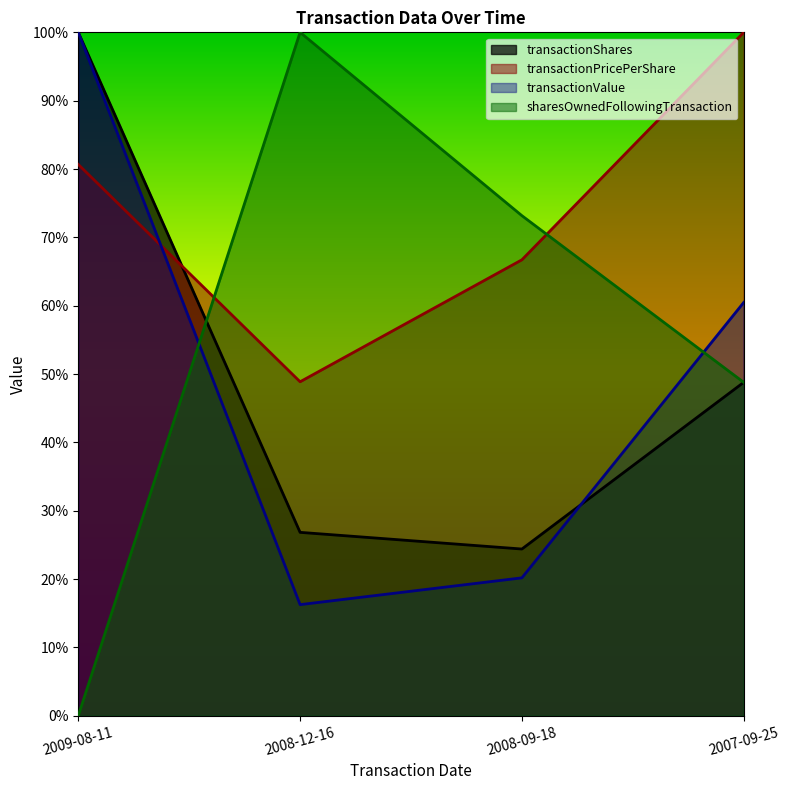

What is the sum of the transactionShares values at 2009-08-11 and 2007-09-25?

1.5